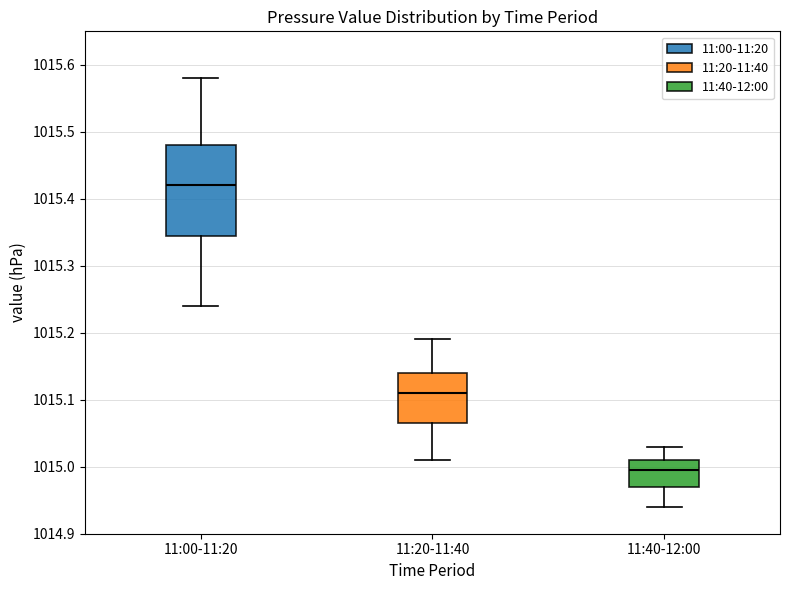

Where does the upper whisker of the box for 11:00-11:20 end on the y-axis? The values are not printed on the chart, so give them approximately, as read against the axis.

1015.58